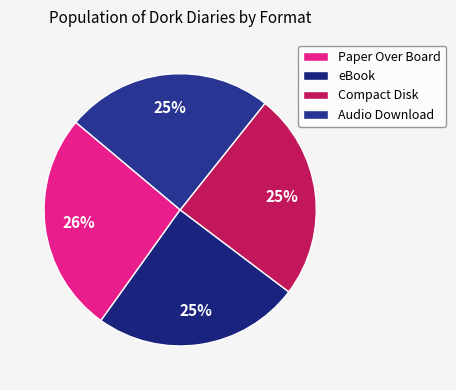

Count the number of slices in the pie.

4